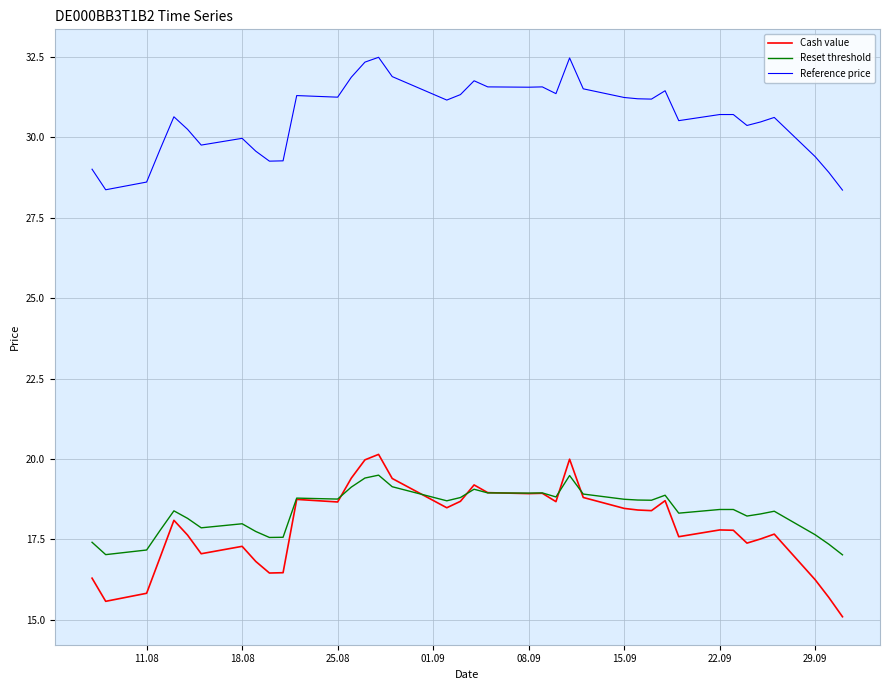

What is the minimum value for Reset threshold?

17.0